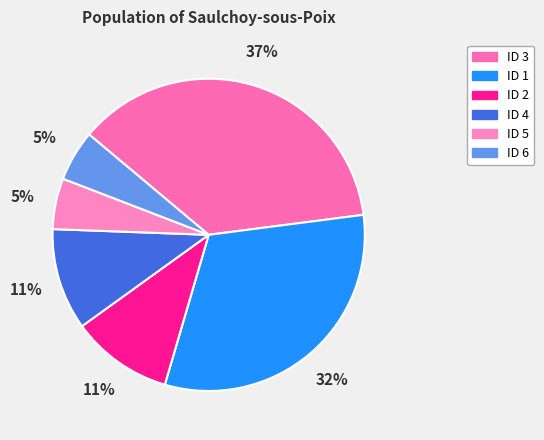

Rank the categories by value from highest to lowest.

ID 3, ID 1, ID 2, ID 4, ID 5, ID 6